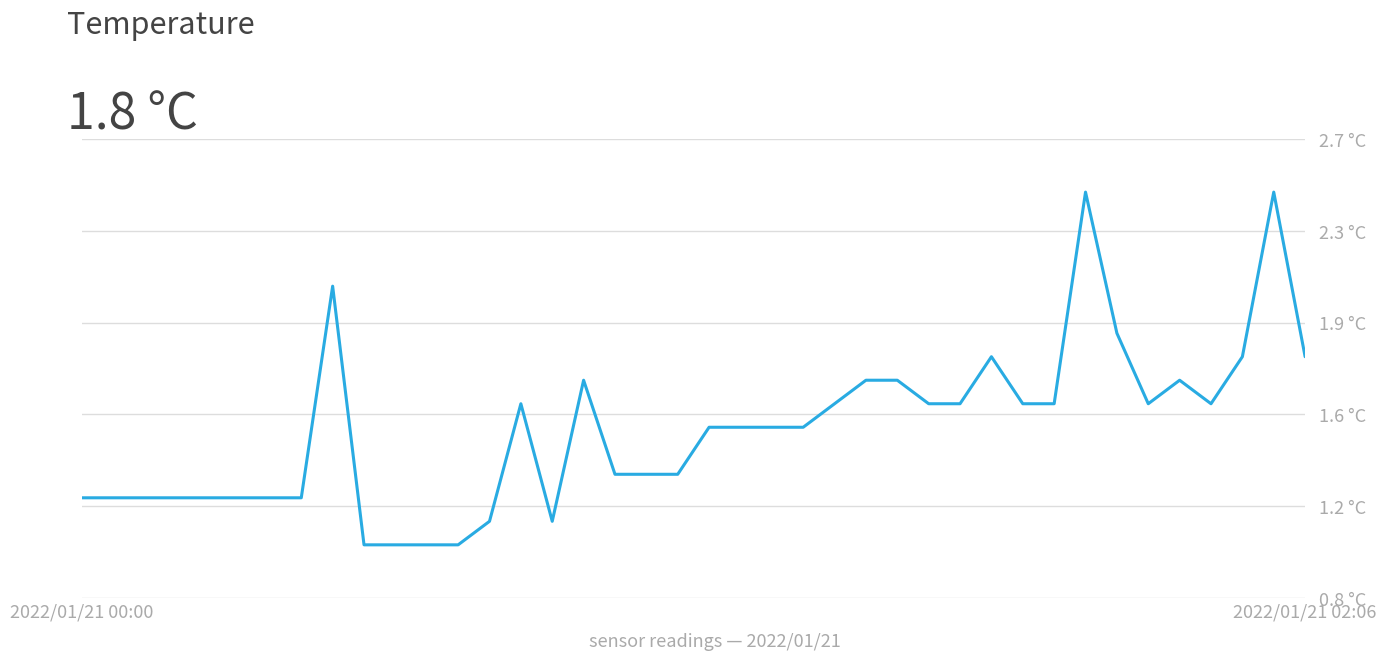

Does the chart display data point markers on the line(s)?

No